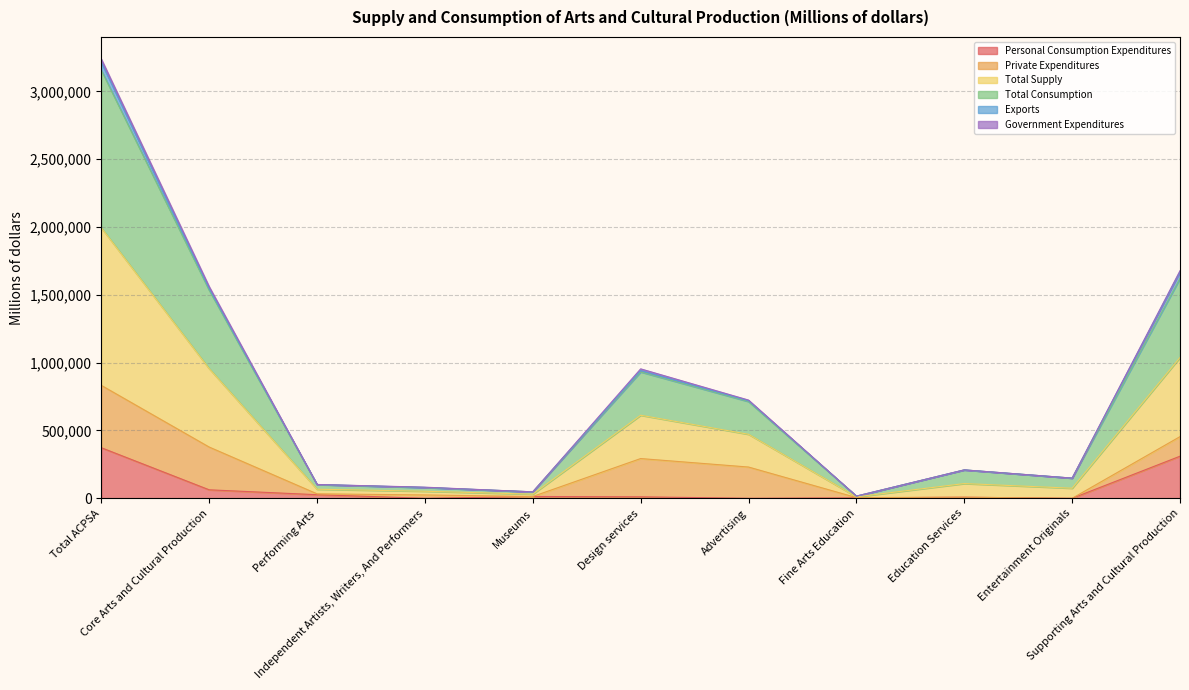

The Total Consumption series shows 101920 at Performing Arts. True or false?

True